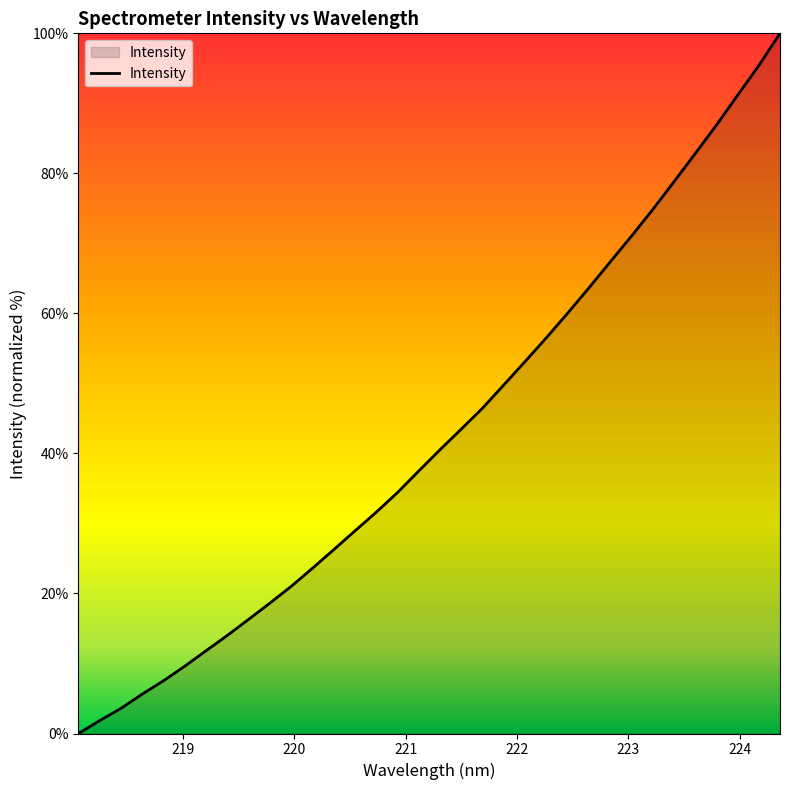

What is the difference between the maximum and minimum values?

100.0